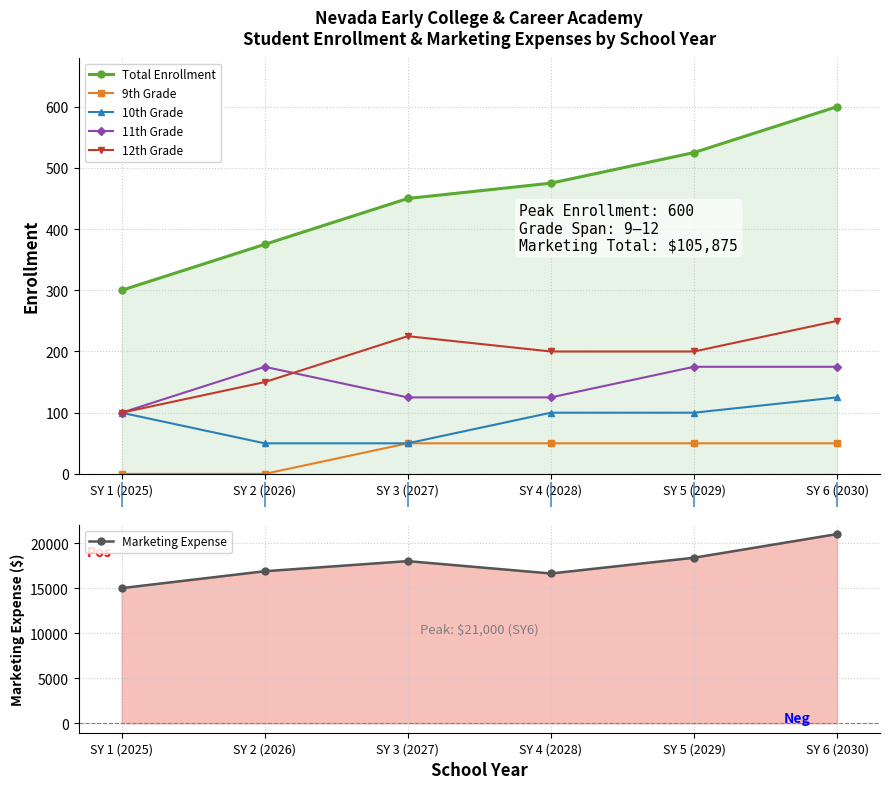

Reading left to right, list all the values displayed in this chart.

Total Enrollment: SY 1 (2025)=300	SY 2 (2026)=375	SY 3 (2027)=450	SY 4 (2028)=475	SY 5 (2029)=525	SY 6 (2030)=600
9th Grade: SY 1 (2025)=0	SY 2 (2026)=0	SY 3 (2027)=50	SY 4 (2028)=50	SY 5 (2029)=50	SY 6 (2030)=50
10th Grade: SY 1 (2025)=100	SY 2 (2026)=50	SY 3 (2027)=50	SY 4 (2028)=100	SY 5 (2029)=100	SY 6 (2030)=125
11th Grade: SY 1 (2025)=100	SY 2 (2026)=175	SY 3 (2027)=125	SY 4 (2028)=125	SY 5 (2029)=175	SY 6 (2030)=175
12th Grade: SY 1 (2025)=100	SY 2 (2026)=150	SY 3 (2027)=225	SY 4 (2028)=200	SY 5 (2029)=200	SY 6 (2030)=250
Marketing Expense: SY 1 (2025)=15000	SY 2 (2026)=16875	SY 3 (2027)=18000	SY 4 (2028)=16625	SY 5 (2029)=18375	SY 6 (2030)=21000